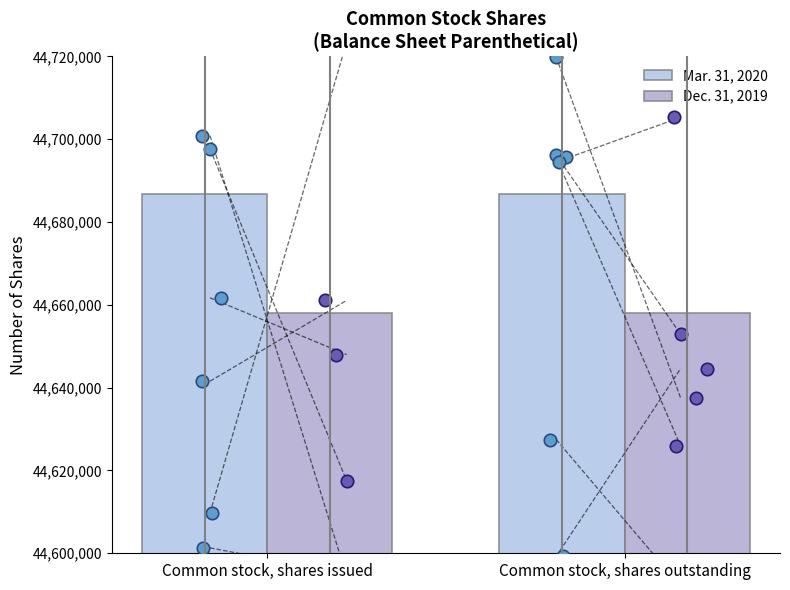

Which series contains the lowest Y value?

Dec. 31, 2019